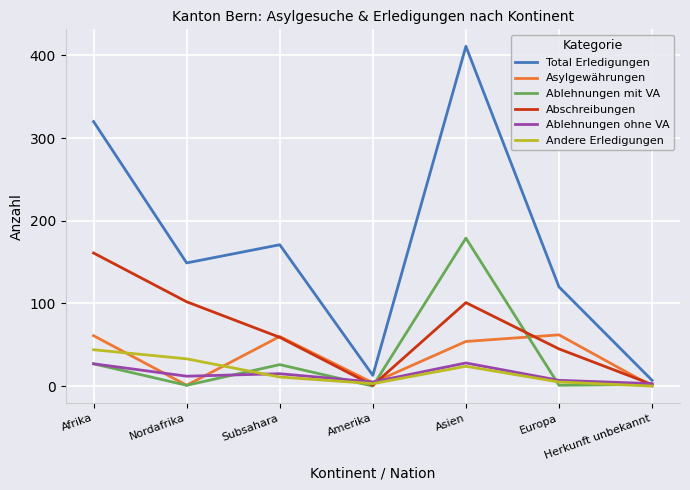

List the labels in order of Total Erledigungen value, largest first.

Asien, Afrika, Subsahara, Nordafrika, Europa, Amerika, Herkunft unbekannt